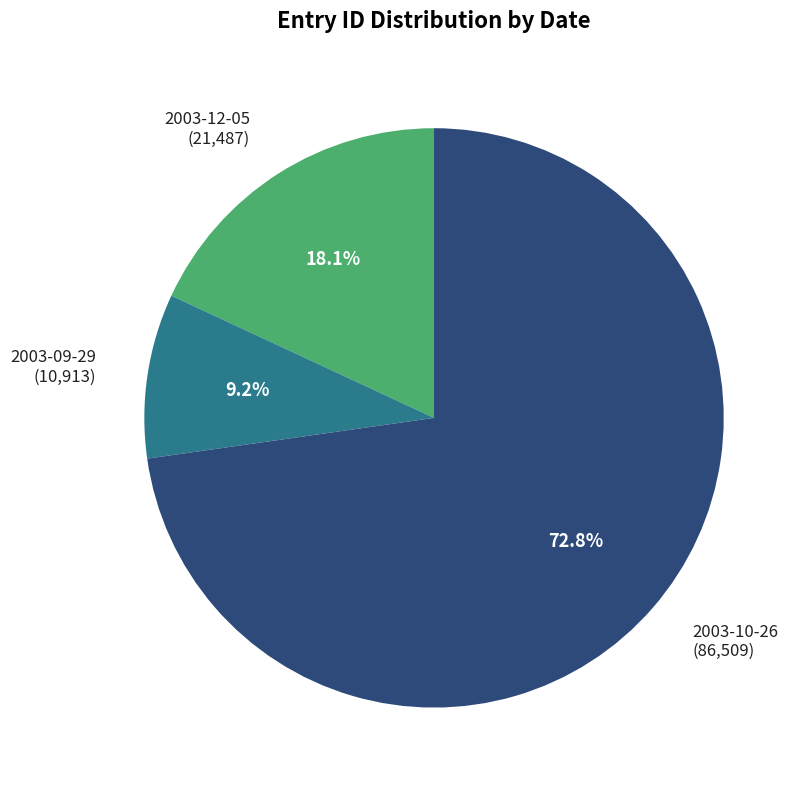

What is the largest slice in the pie chart?

2003-10-26 (86,509)